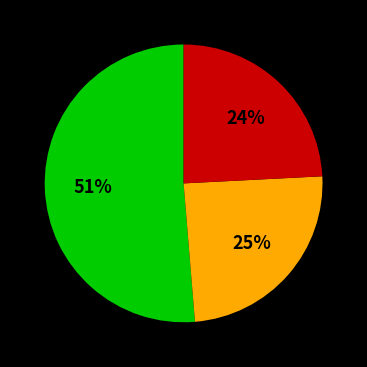

To the nearest percent, what is the difference between the largest and smallest slice percentages?

27%